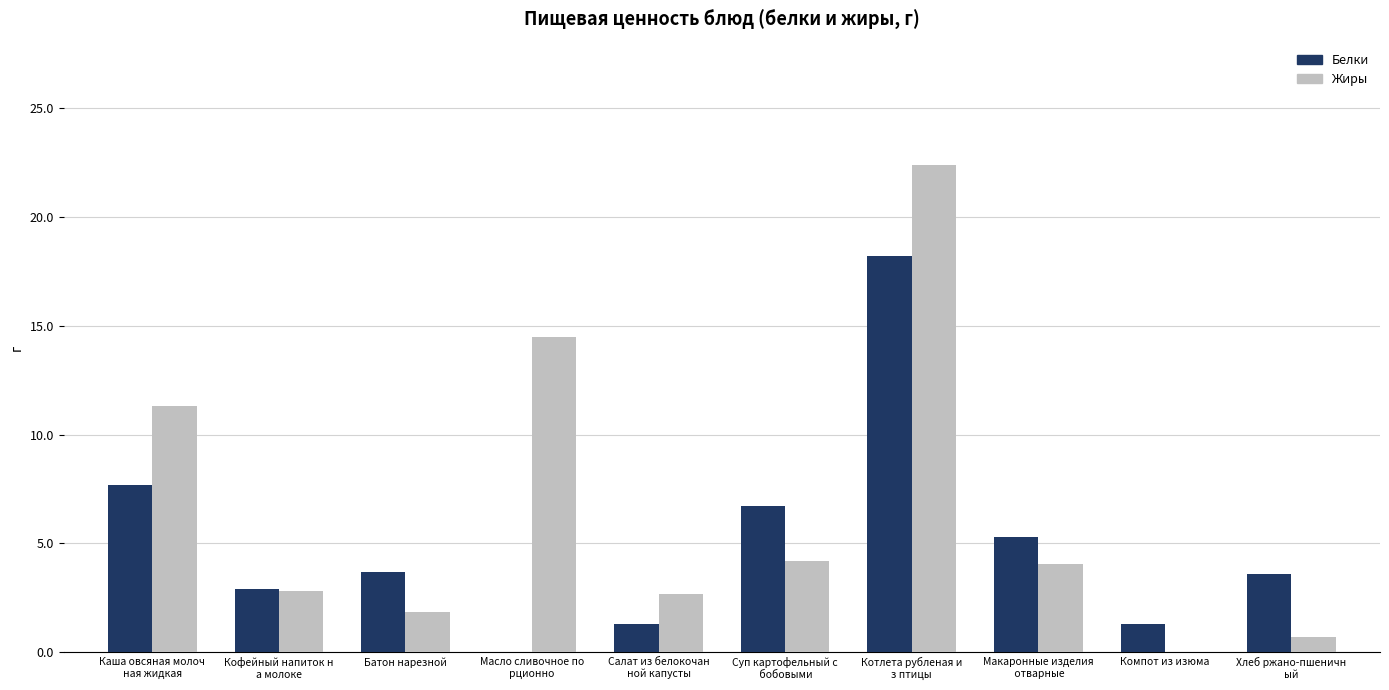

What is the highest value of the Белки series?

18.2